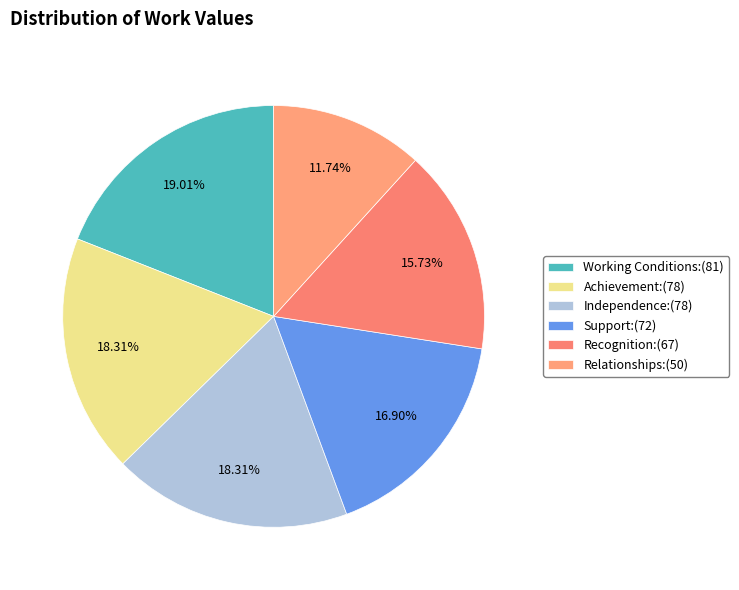

Is there any slice that represents more than half of the pie?

No